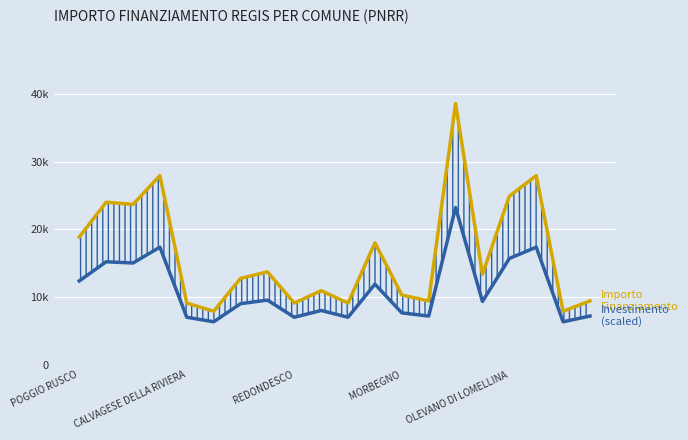

Reading left to right, transcribe all the data shown in this chart.

IMPORTO FINANZIAMENTO REGIS: 18854.0	23996.0	23673.0	27922.0	9105.0	7891.0	12747.0	13712.0	9105.0	10926.0	9105.0	17997.0	10284.0	9427.0	38565.0	13354.0	24887.0	27922.0	7891.0	9427.0
INVESTIMENTO (scaled): 12369.7	15197.8	15020.2	17357.1	7007.8	6340.1	9010.9	9541.6	7007.8	8009.3	7007.8	11898.4	7656.2	7184.9	23210.8	9344.7	15687.9	17357.1	6340.1	7184.9